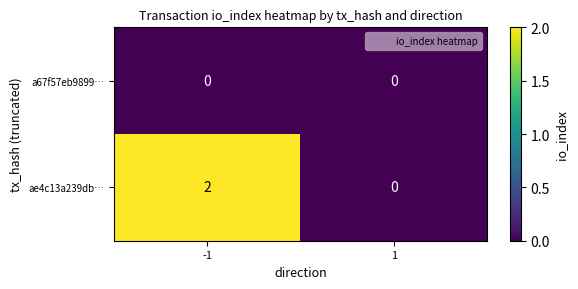

Reading left to right, what are all the values shown in this chart?

a67f57eb9899…: -1=0	1=0
ae4c13a239db…: -1=2	1=0